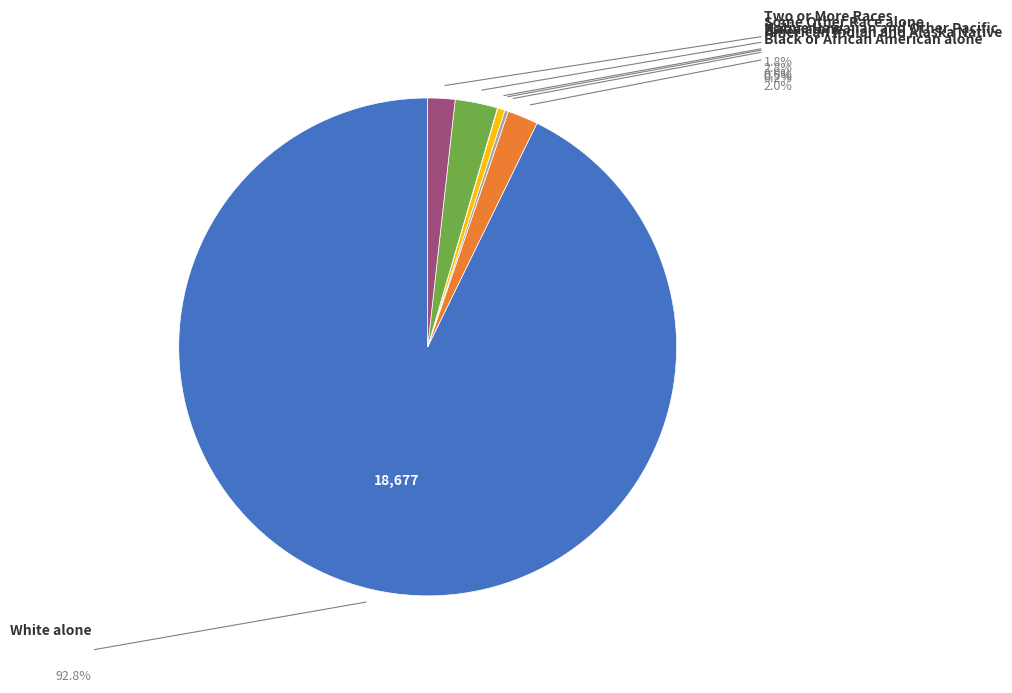

To the nearest percent, what is the combined percentage of Two or More Races and Asian alone?

2%